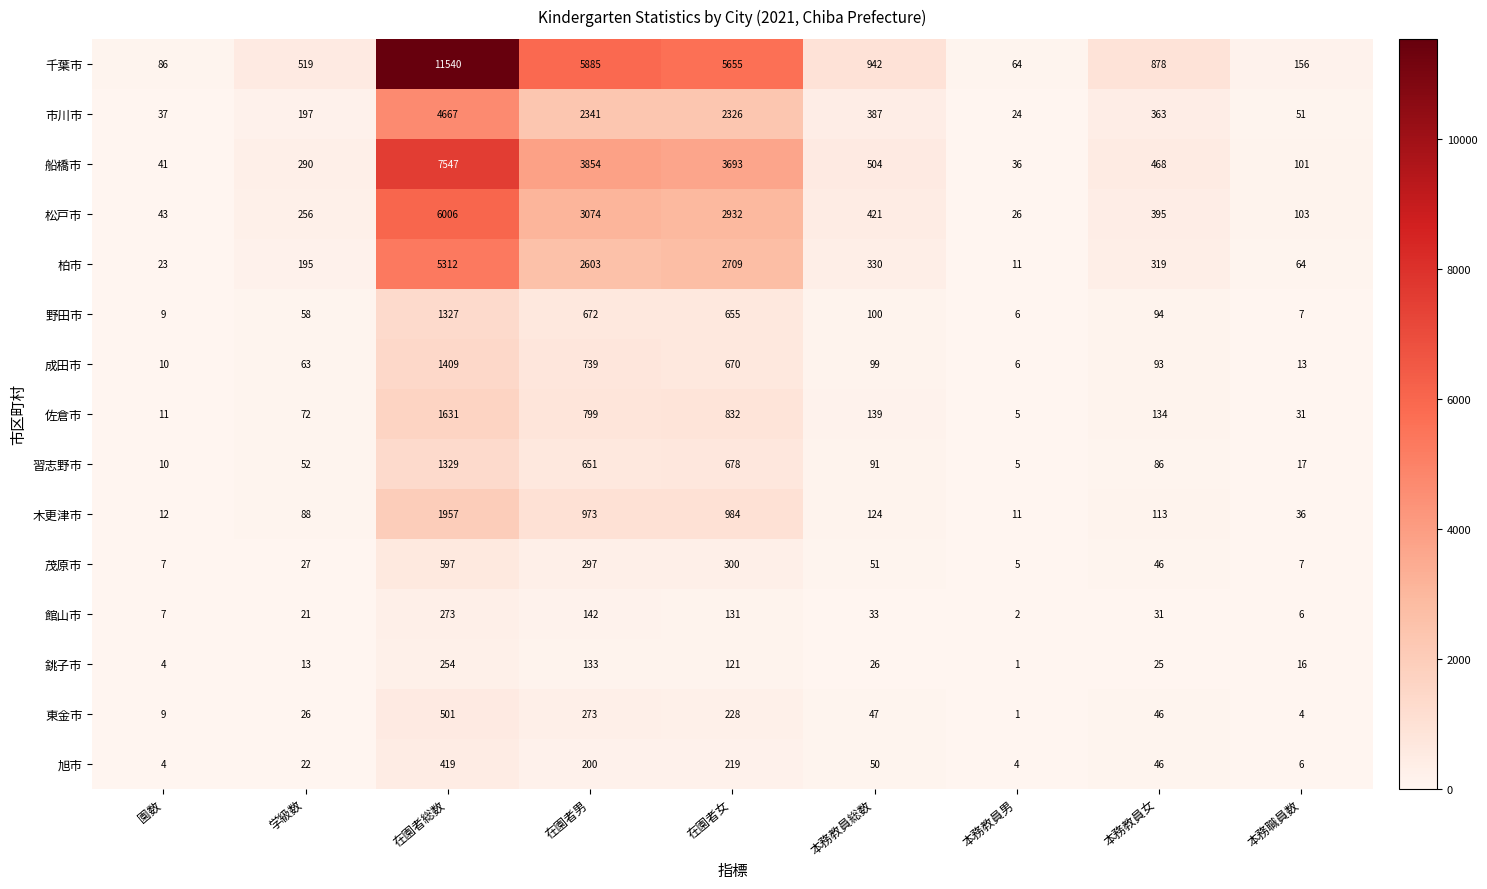

Is the value of 銚子市 at 在園者総数 greater than the value of 佐倉市 at 在園者女?

No